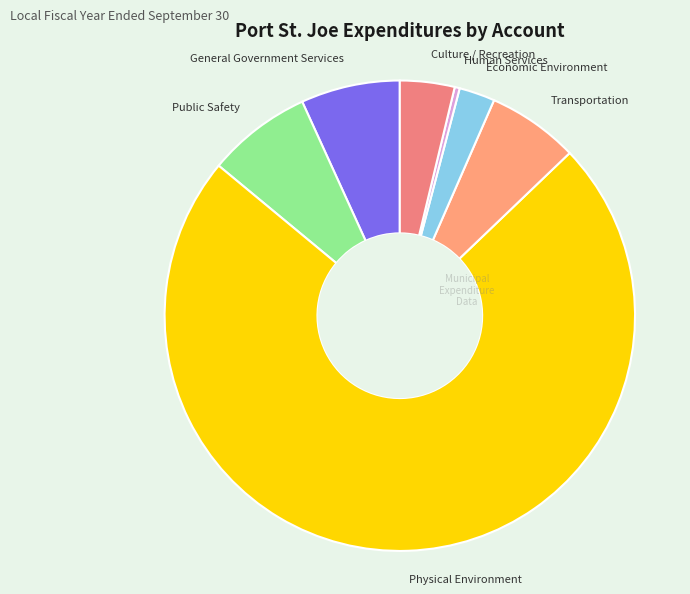

Which slice is the largest?

Physical Environment